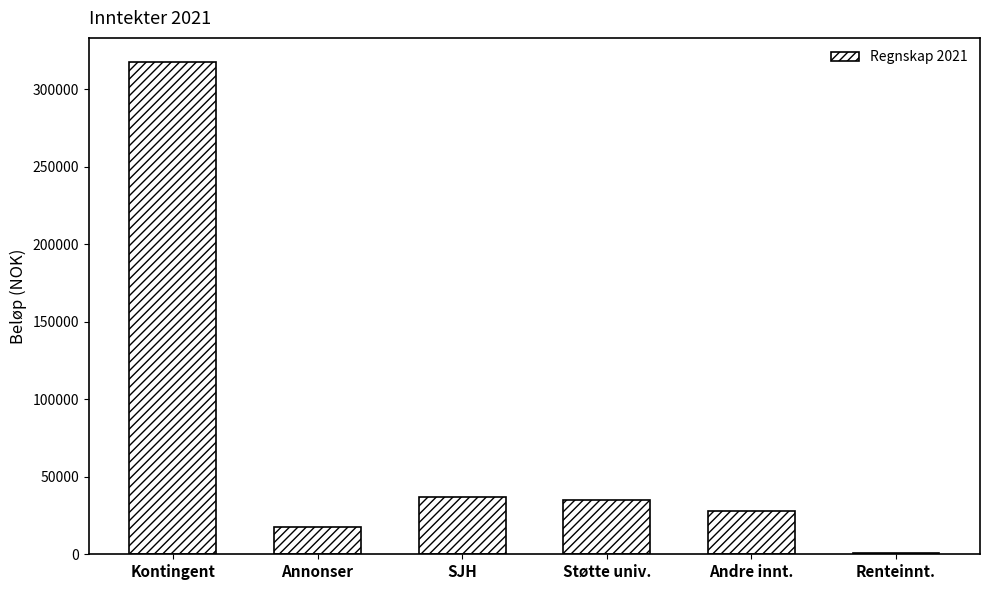

Reading left to right, extract all data points from this chart.

Kontingent=317400.0	Annonser=17500.0	SJH=37153.8	Støtte univ.=35000.0	Andre innt.=27835.0	Renteinnt.=522.9